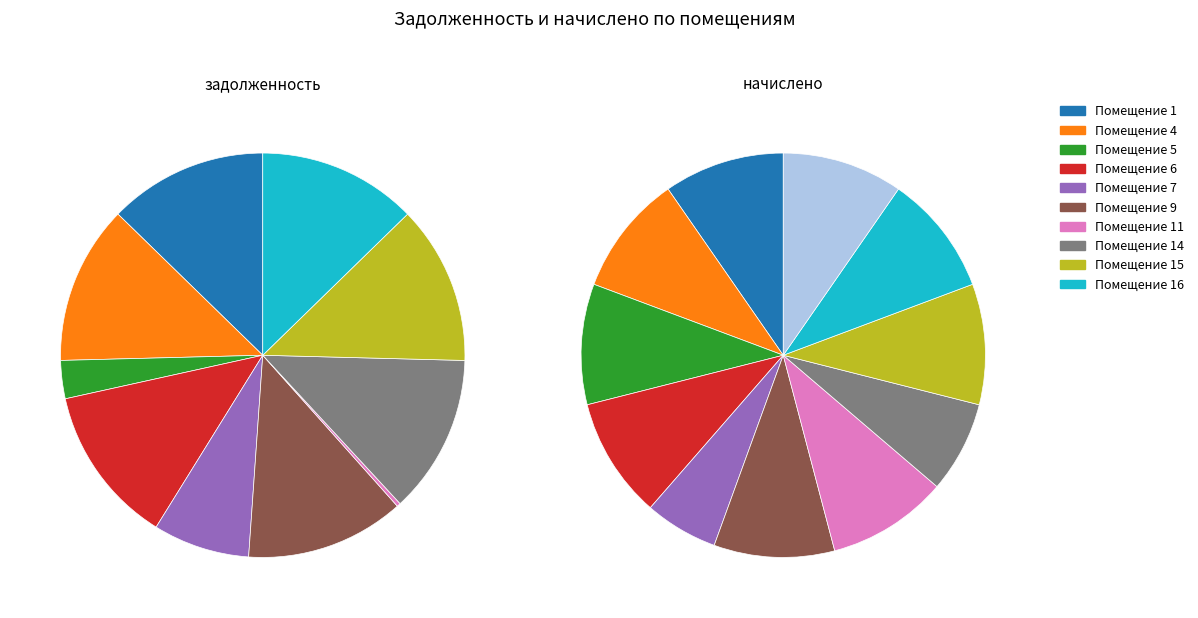

How many slices are in this pie chart?

11